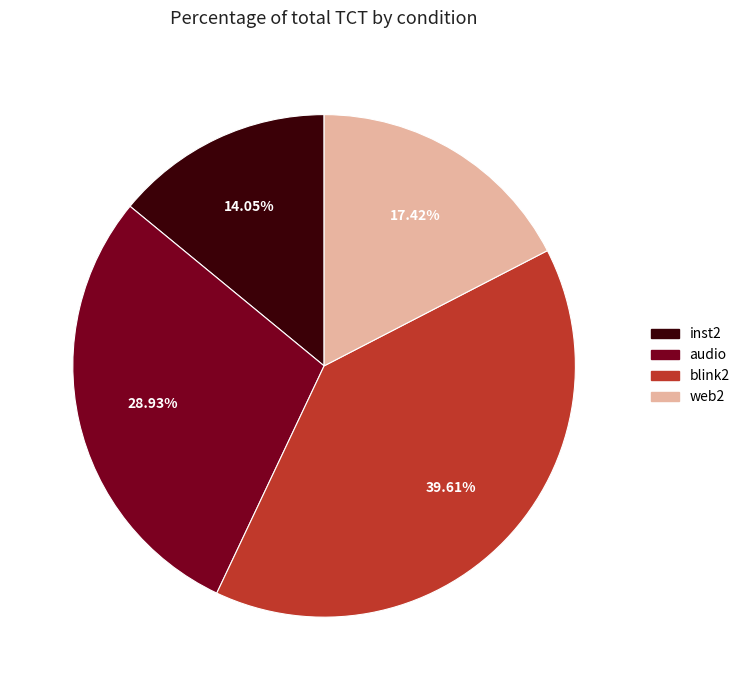

Is there any slice that represents more than half of the pie?

No